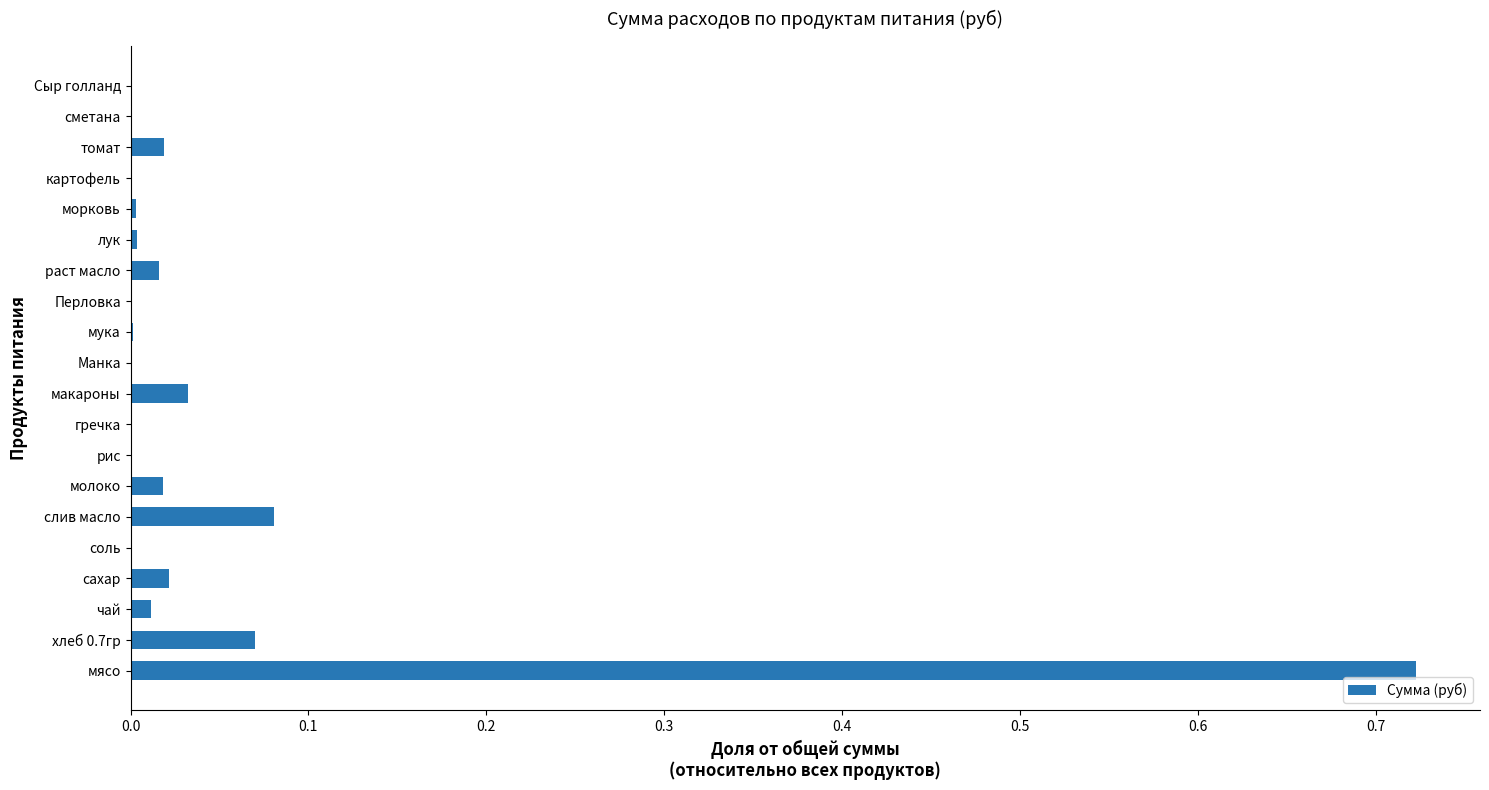

What is the sum of all values?

1.0